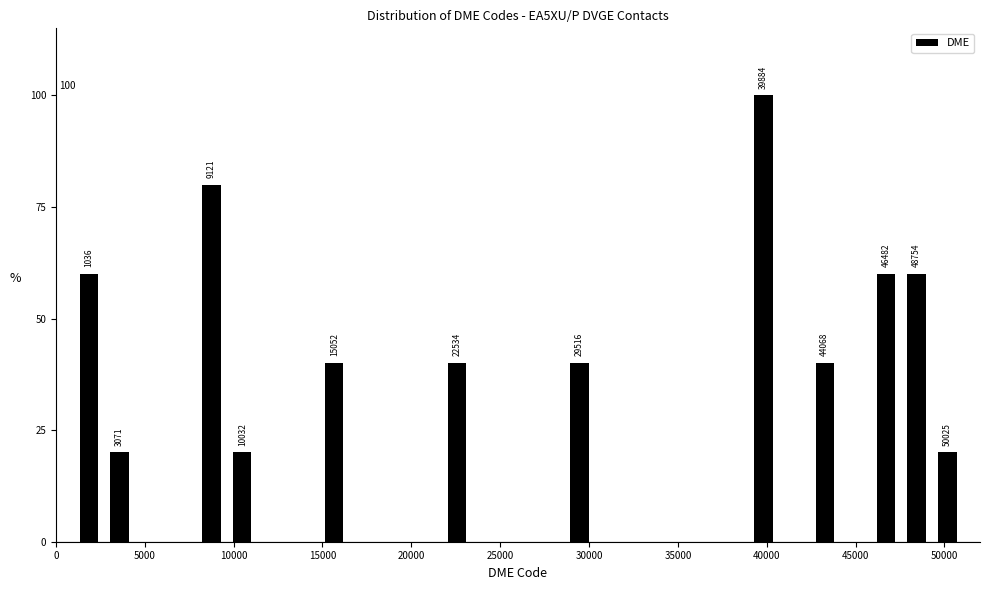

Read against the x-axis, roughly where is the centre of the tallest bar?

40000